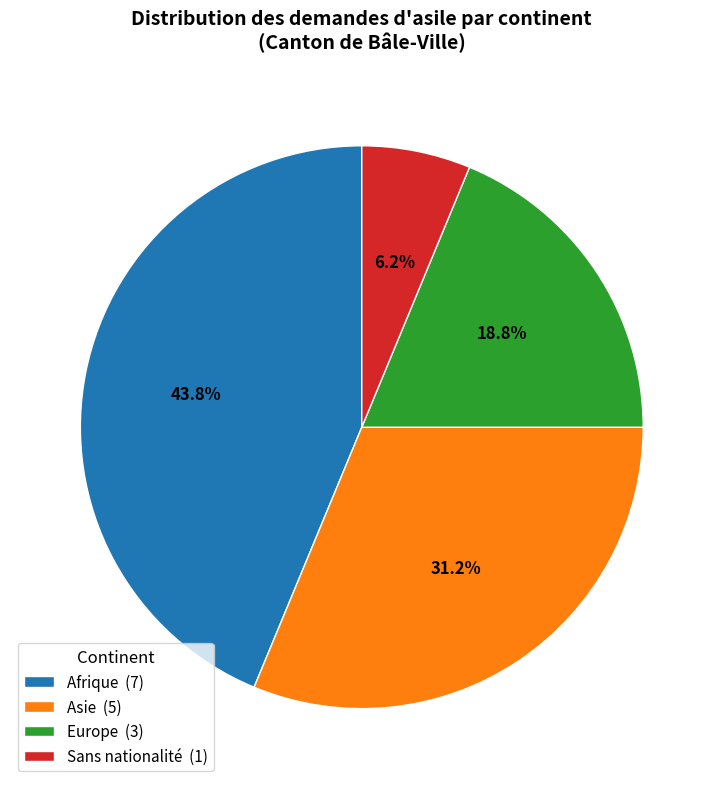

What is the ratio of the value at Asie (5) to the value at Europe (3)?

1.7